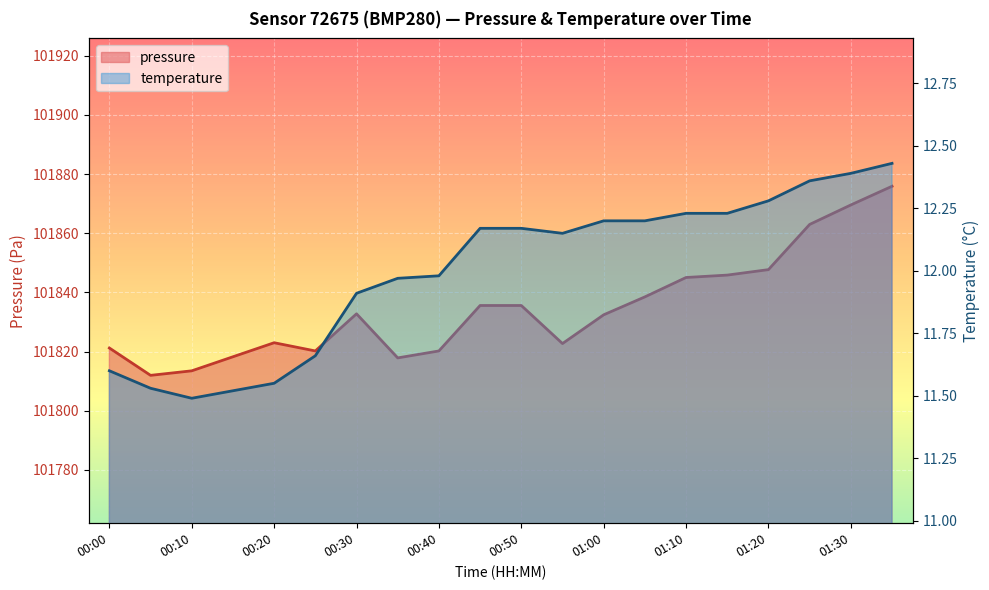

Where is the first local minimum for pressure?

00:05